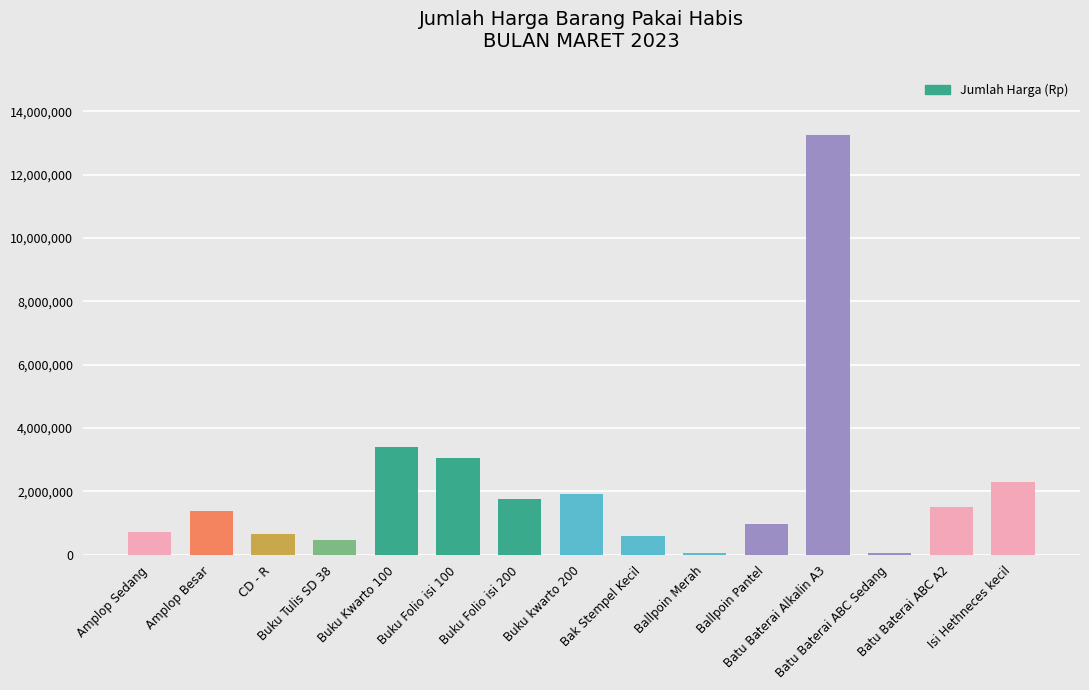

Read the value at Batu Baterai Alkalin A3.

13258000